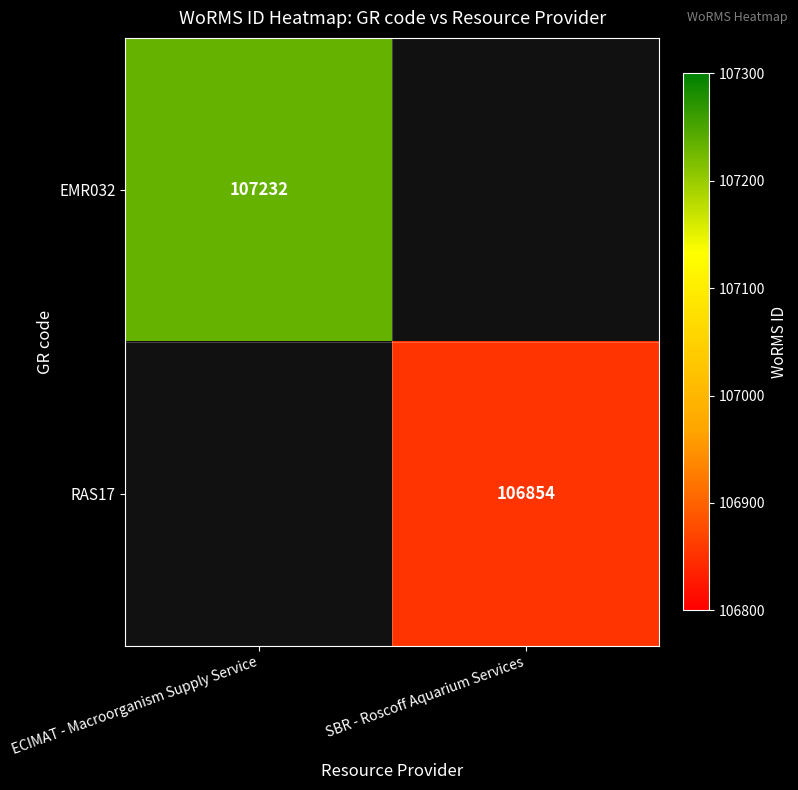

Is it true that RAS17 equals 63005 at SBR - Roscoff Aquarium Services?

False